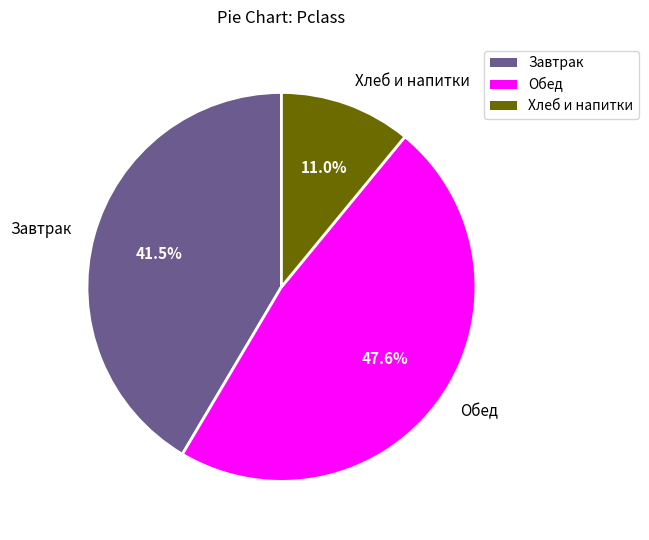

Which slice is the largest?

Обед